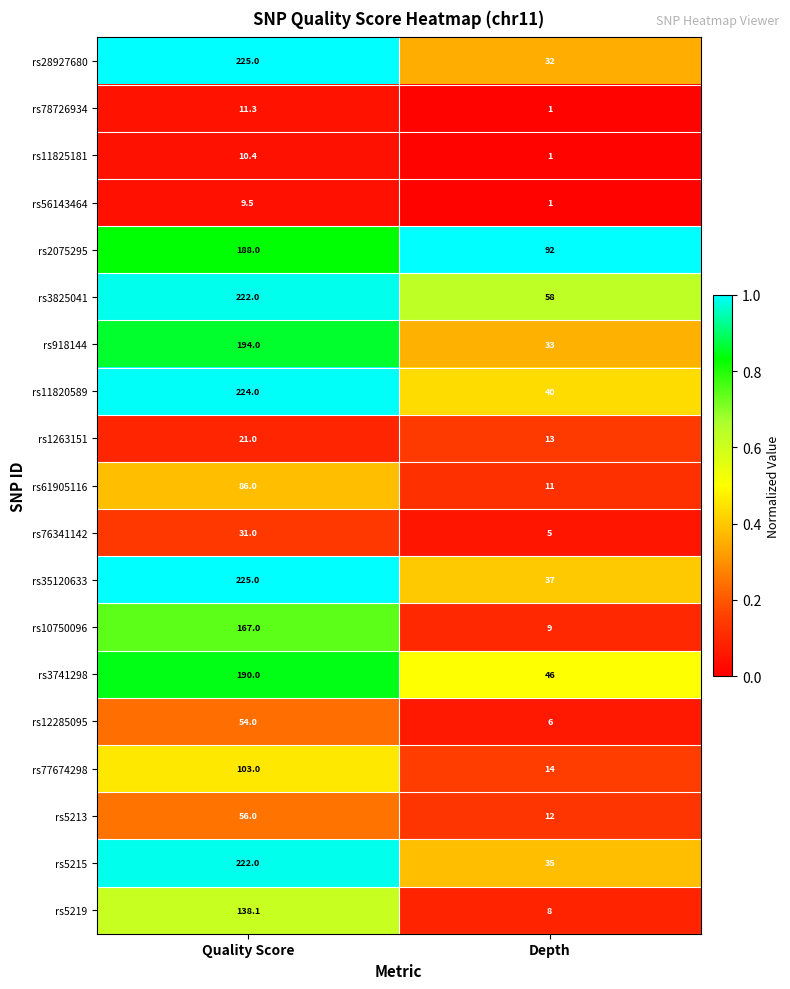

The value of rs5215 at Depth is 35.0. True or false?

True